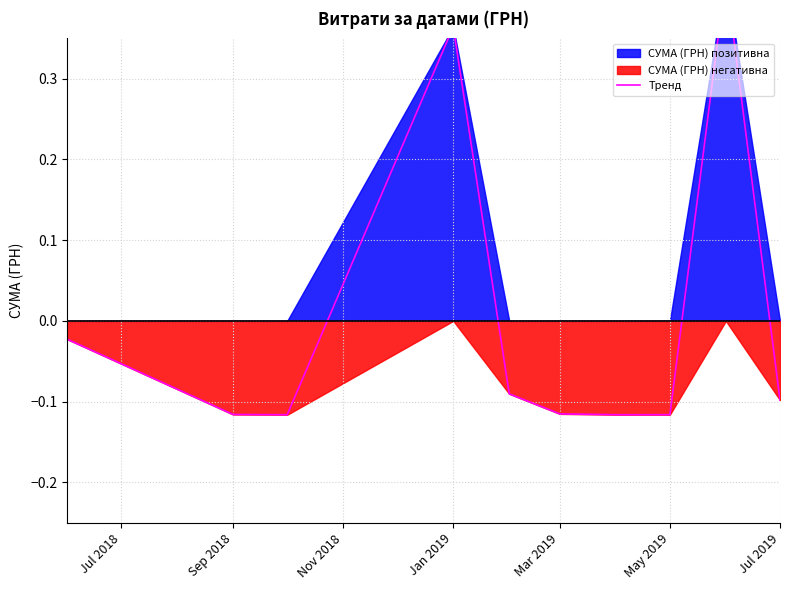

Reading left to right, transcribe all the data shown in this chart.

-0.0	-0.1	-0.1	0.4	-0.1	-0.1	-0.1	-0.1	0.4	-0.1